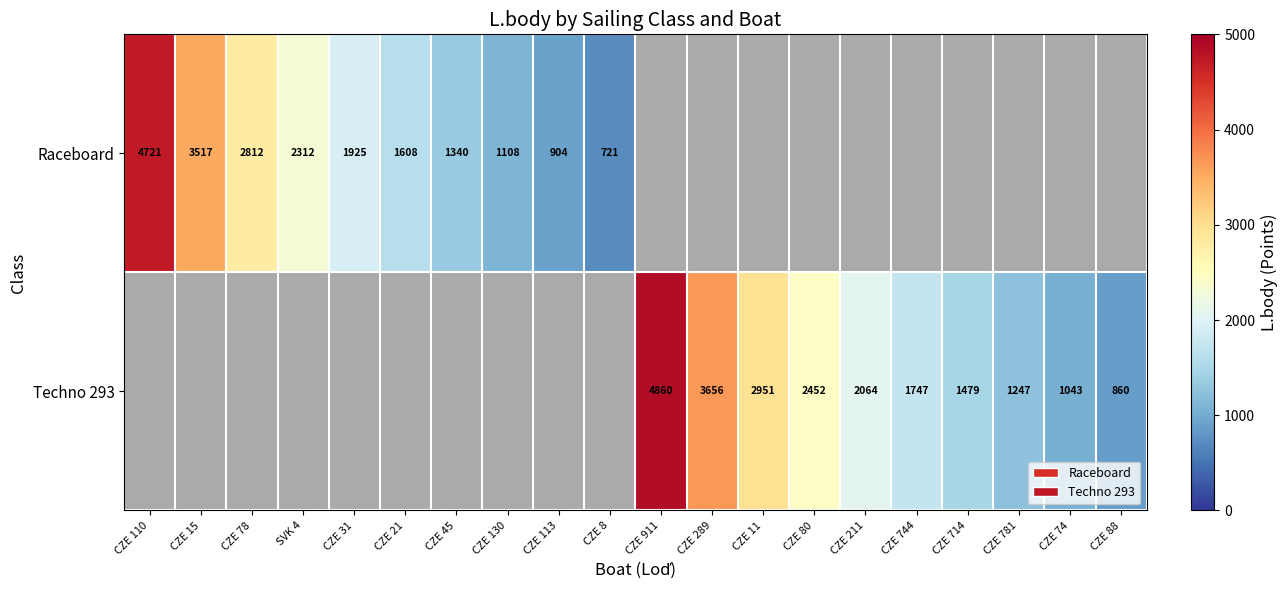

The value of Raceboard at CZE 8 is 721. True or false?

True